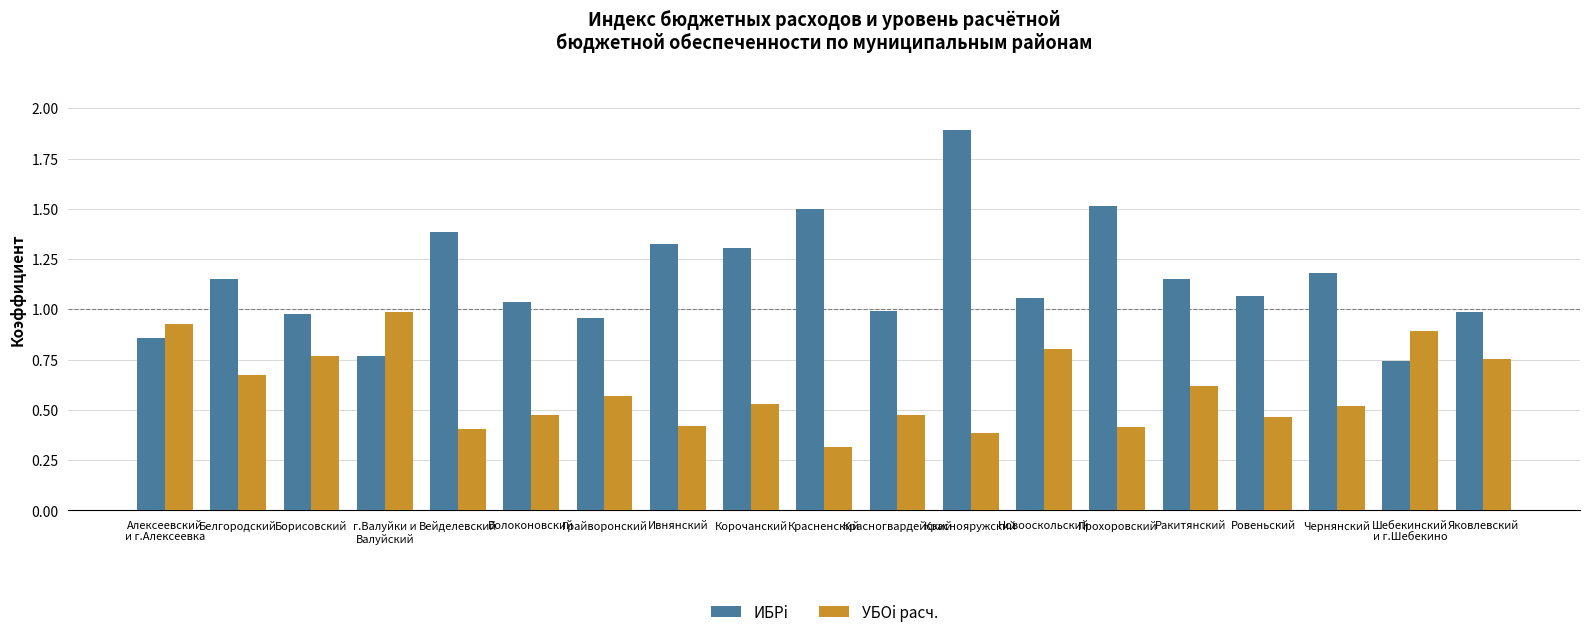

What is the sum of the ИБРi values at Ракитянский and Яковлевский?

2.1